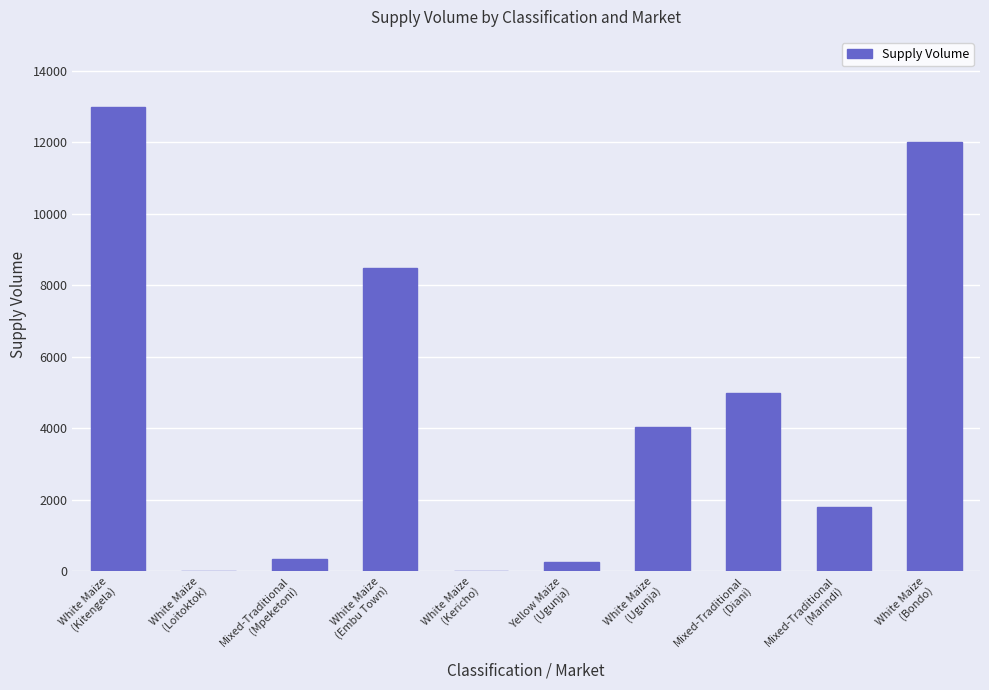

Where does the data first go above 4050?

White Maize
(Kitengela)